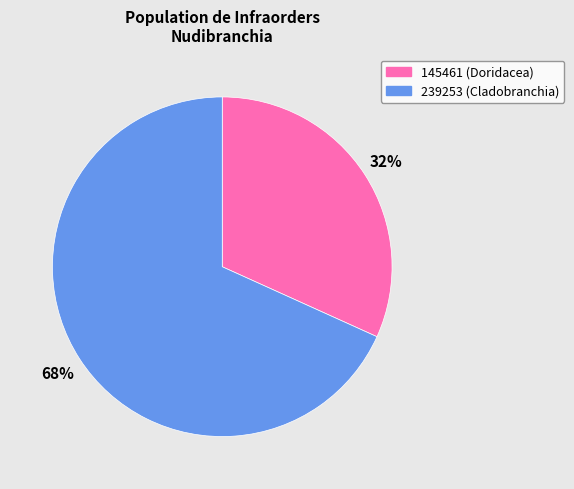

Which has a higher value, 145461 (Doridacea) or 239253 (Cladobranchia)?

239253 (Cladobranchia)